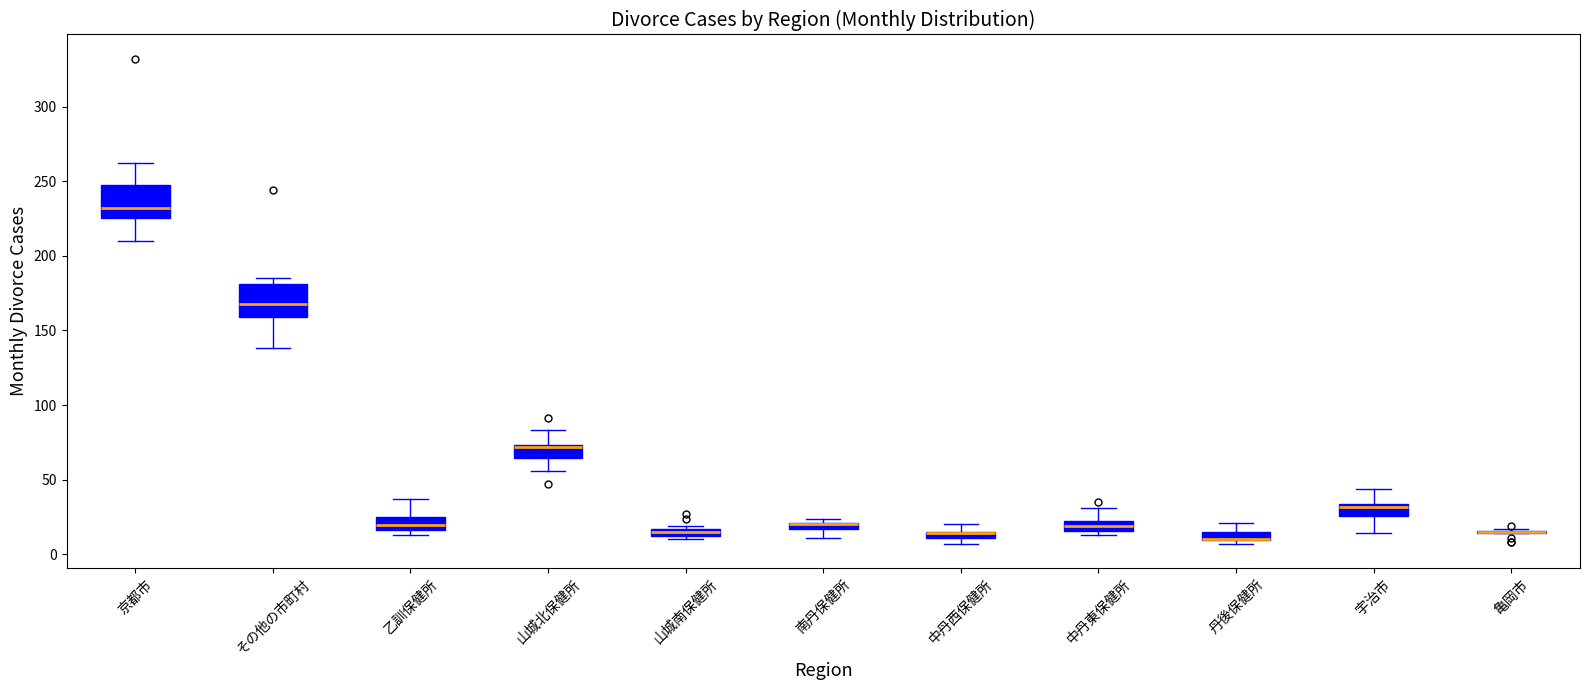

Where does the lower whisker of the box for 京都市 end on the y-axis? The values are not printed on the chart, so give them approximately, as read against the axis.

210